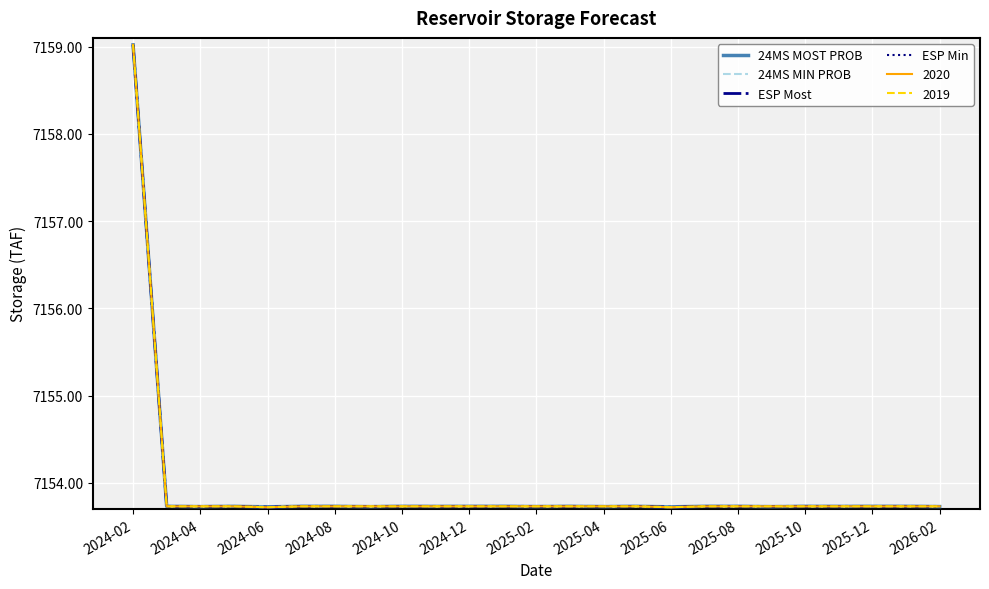

Does the chart display data point markers on the line(s)?

No